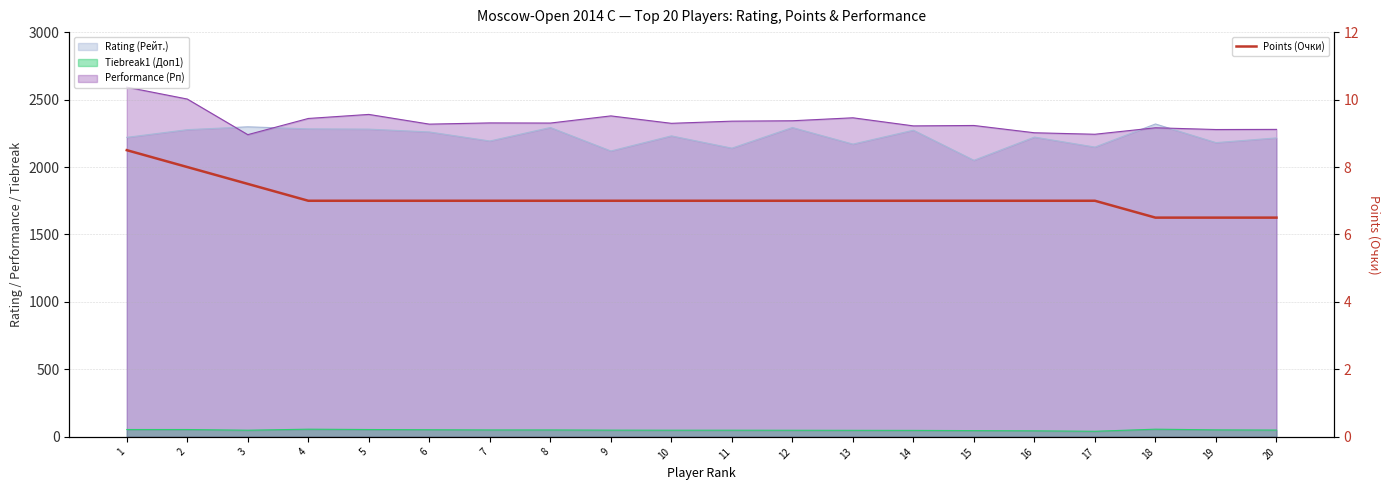

How many lines are shown in the chart?

1